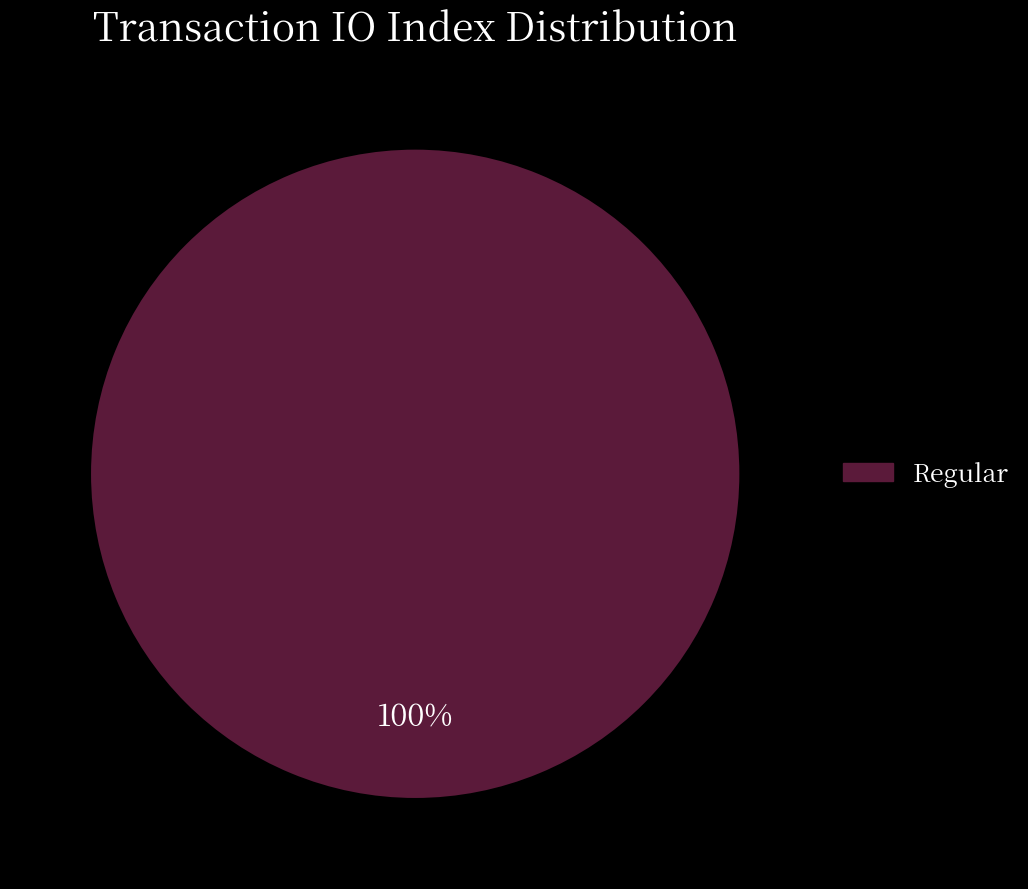

How many slices are in this pie chart?

1